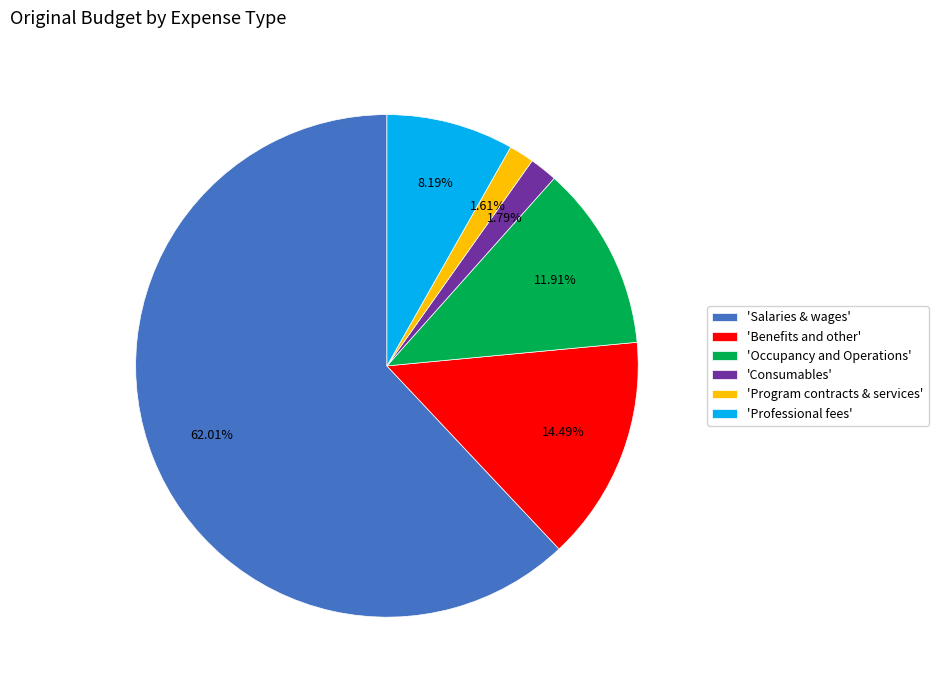

What is the largest slice in the pie chart?

'Salaries & wages'